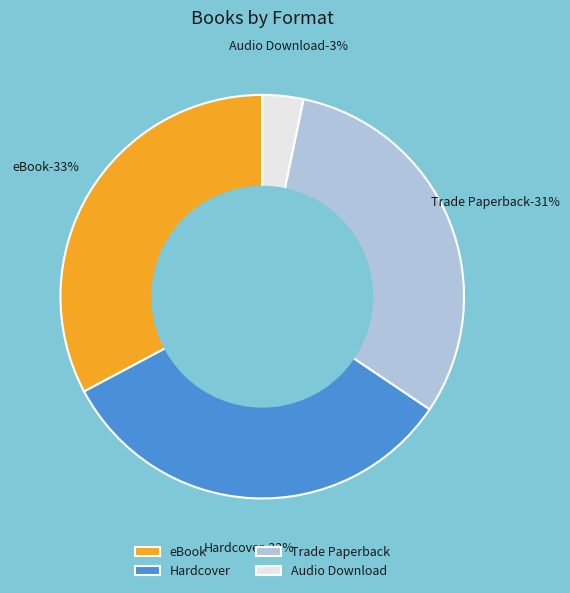

To the nearest percent, what percentage of the pie is Trade Paperback?

31%